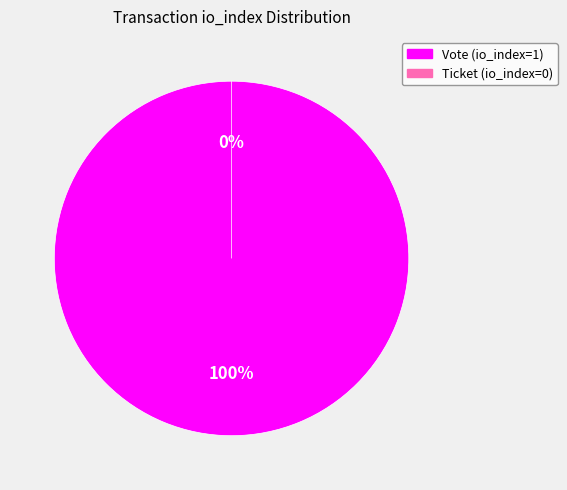

To the nearest percent, what is the difference between the largest and smallest slice percentages?

100%